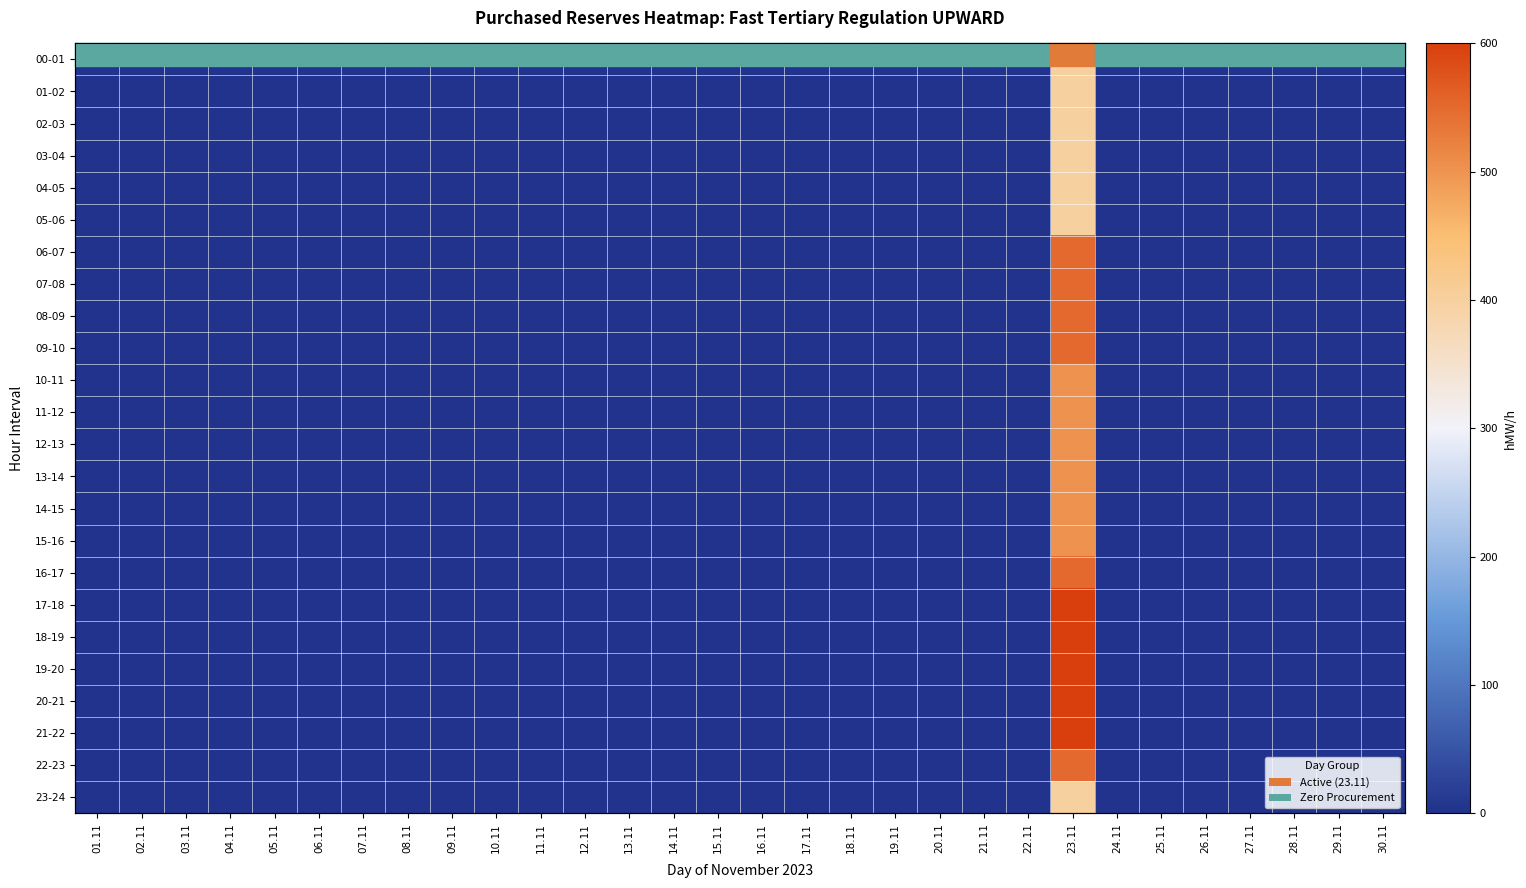

At which category is the sum across all series the highest?

23.11